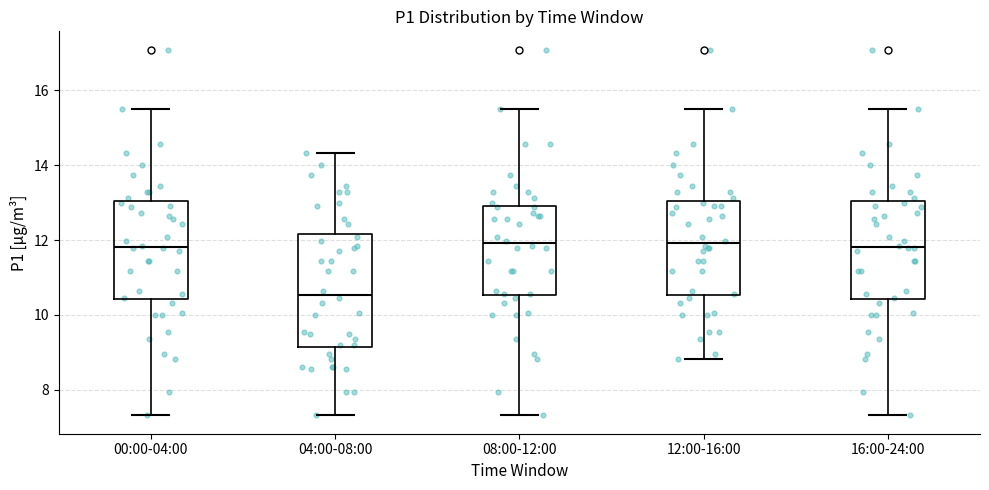

Which box is the tallest, from its lower edge to its upper edge?

04:00-08:00